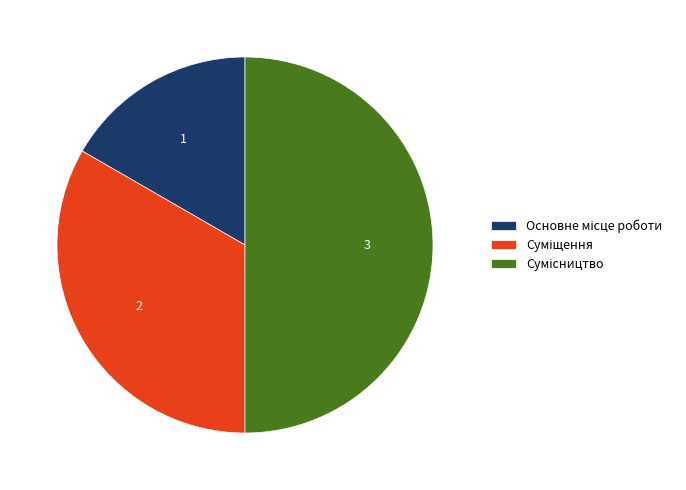

How many segments does this pie chart have?

3